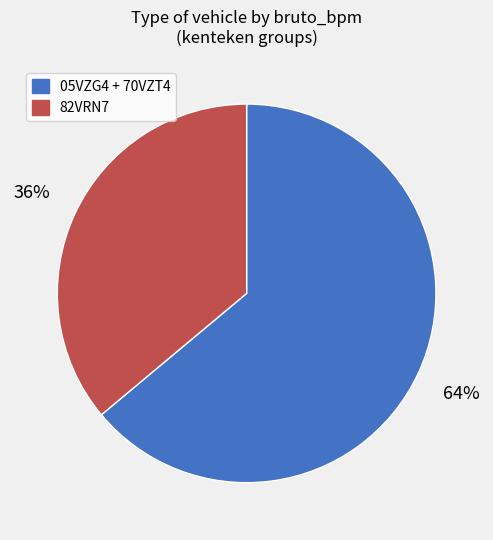

Which category has the smallest portion of the pie?

82VRN7